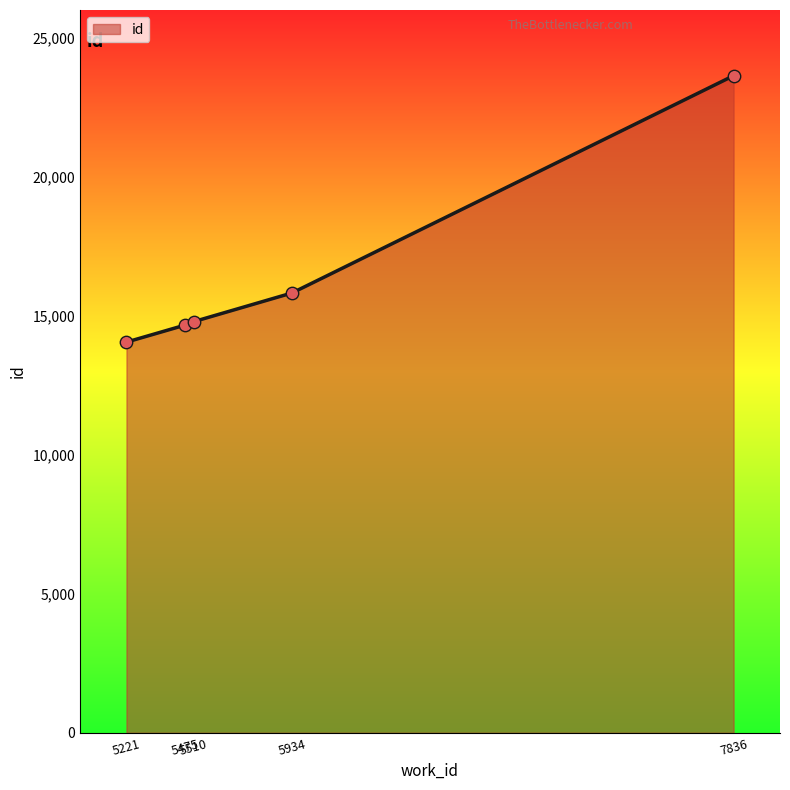

What is the ratio of the value at 5510 to the value at 7836?

0.6